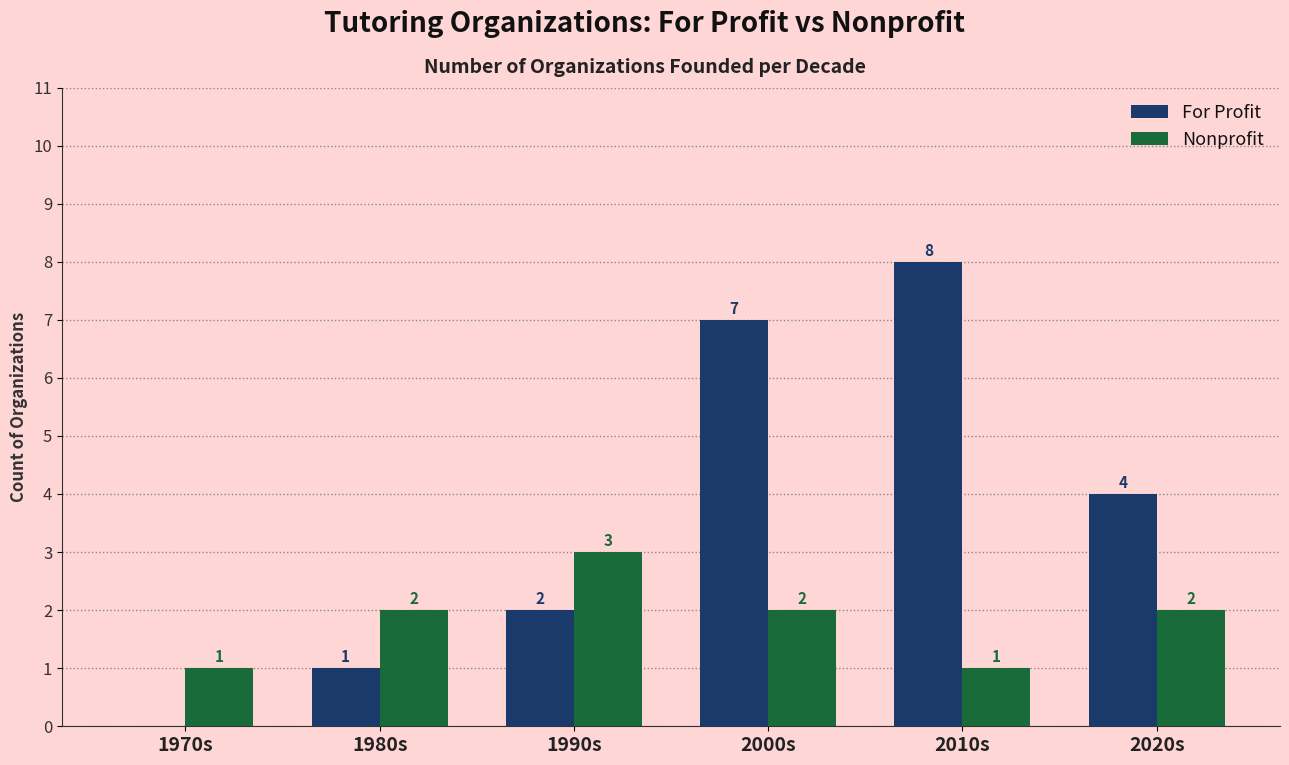

Where is For Profit nearest to the value 4?

2020s